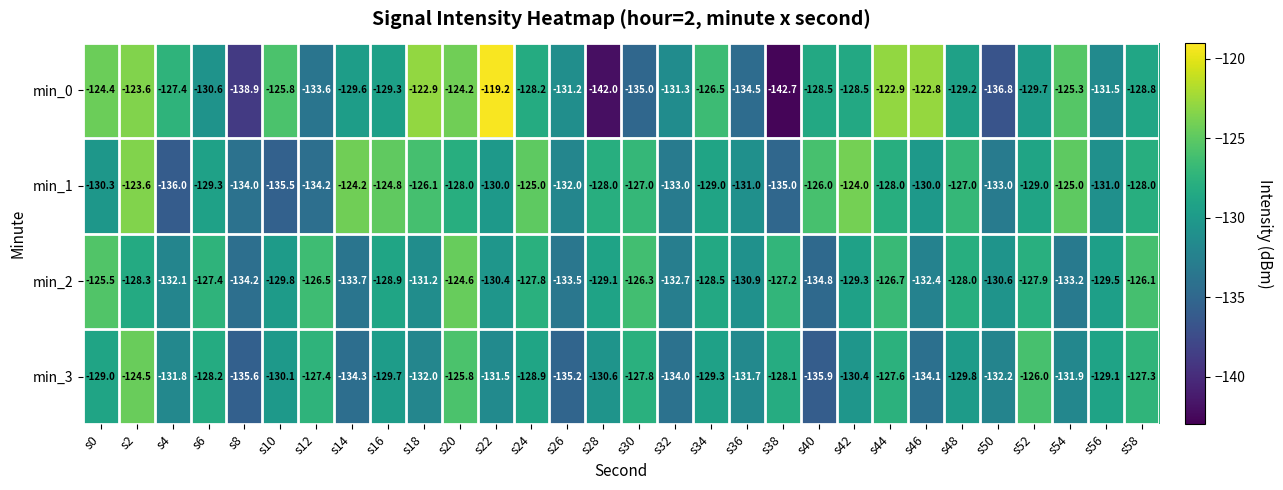

Which series has the largest total across all categories?

min_1